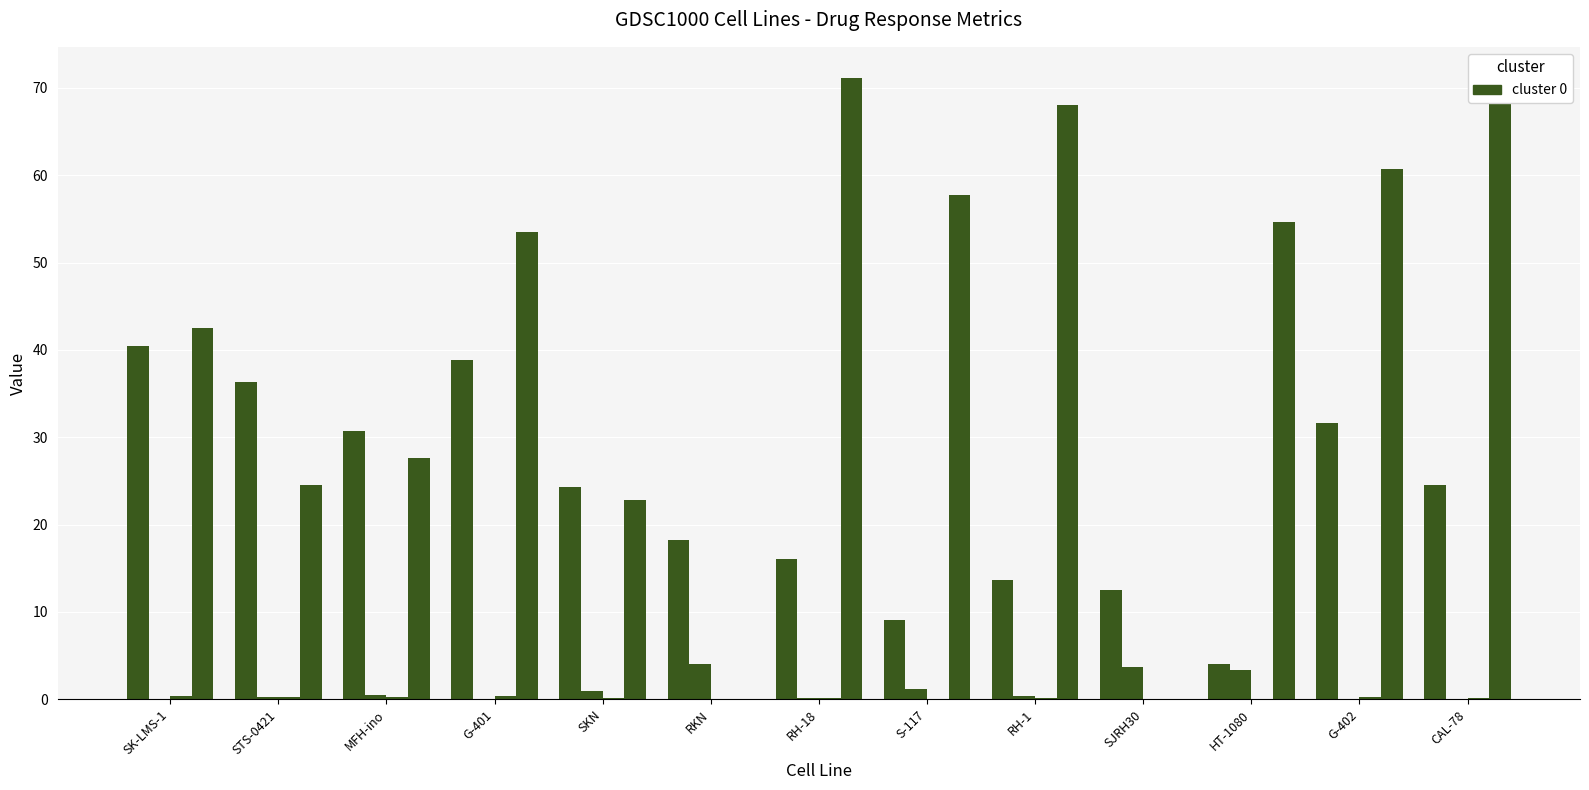

The value of EC50 (µM) at RH-18 is 0.0. True or false?

False